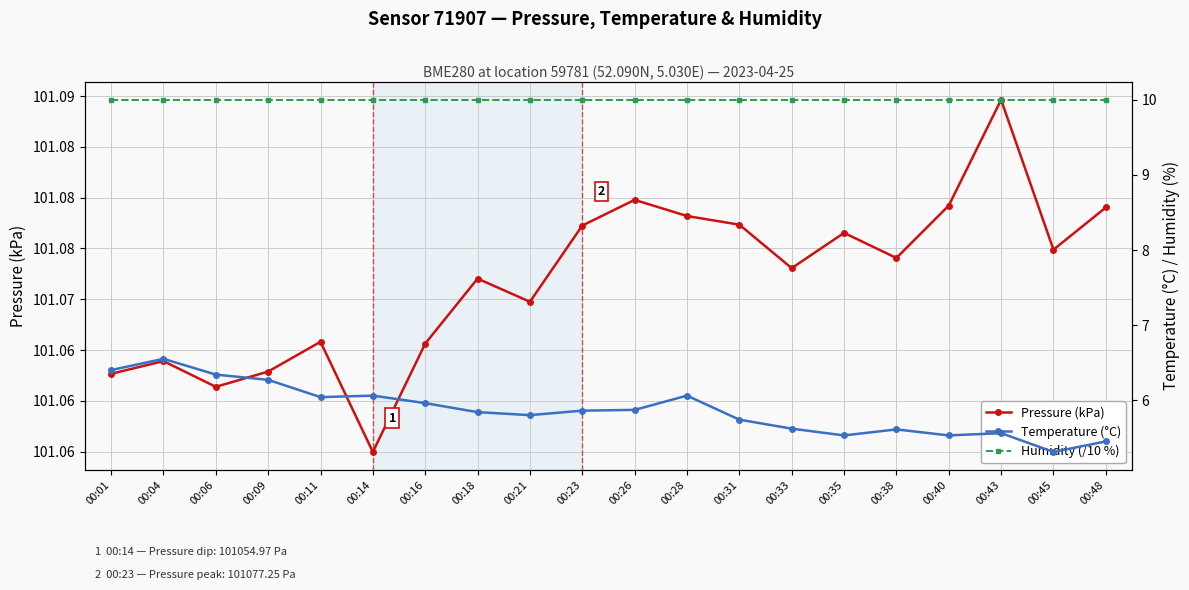

Rank the categories by Humidity (/10 %) value from highest to lowest.

00:01, 00:04, 00:06, 00:09, 00:11, 00:14, 00:16, 00:18, 00:21, 00:23, 00:26, 00:28, 00:31, 00:33, 00:35, 00:38, 00:40, 00:43, 00:45, 00:48